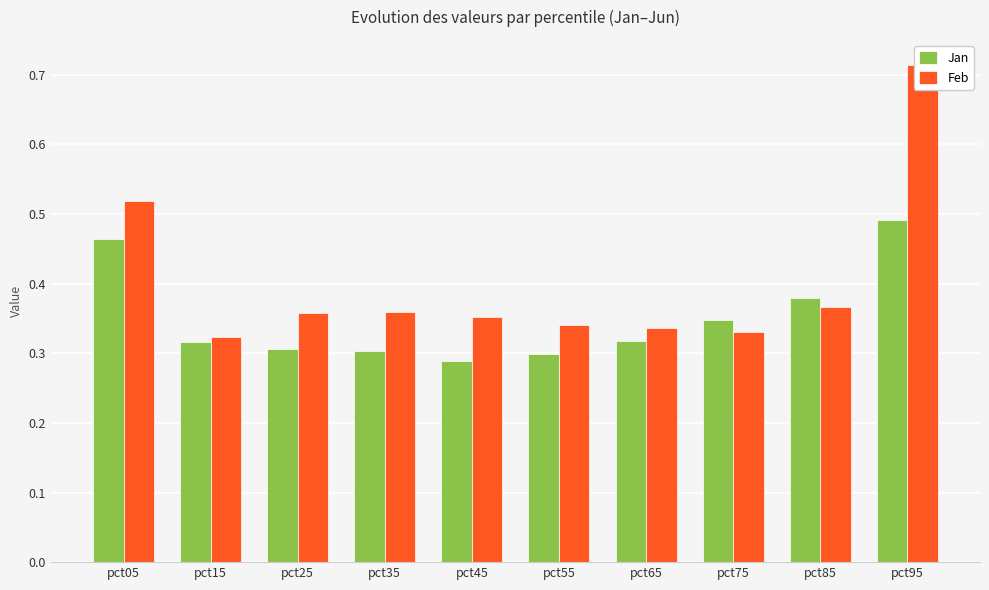

Are the bars horizontal?

No